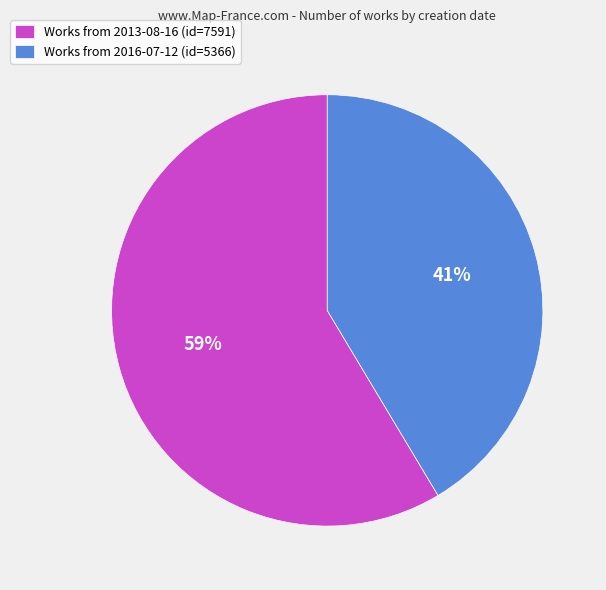

Approximately how many times larger is the value at Works from 2013-08-16 (id=7591) compared to Works from 2016-07-12 (id=5366)?

1.4